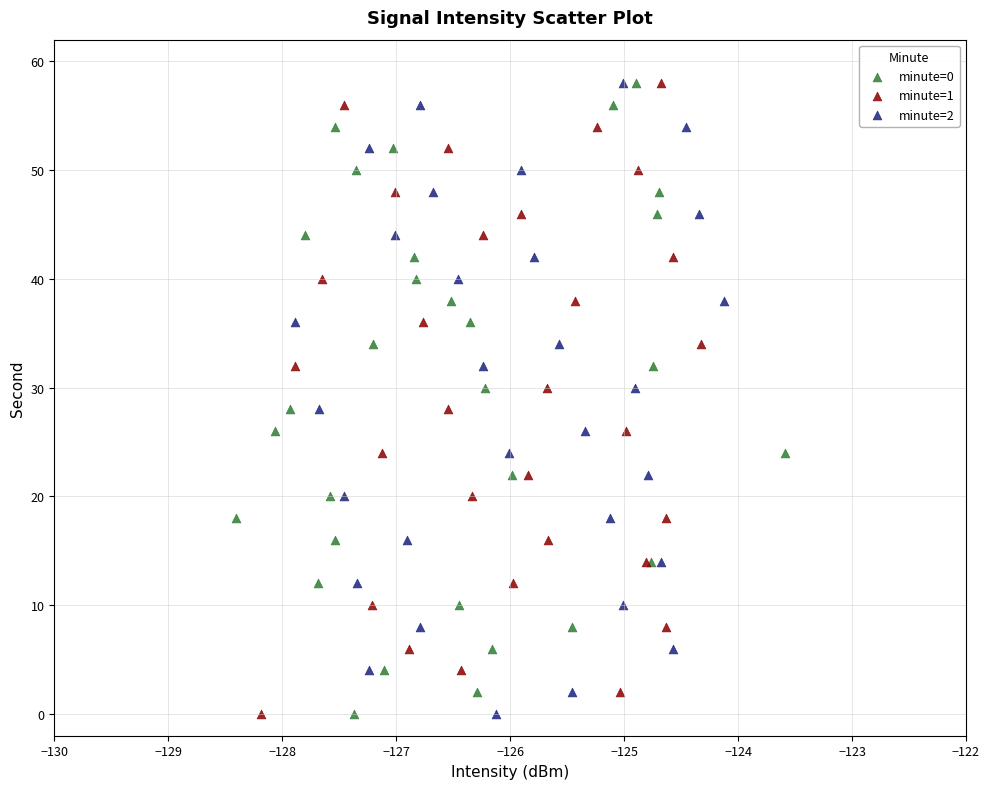

What are all the series names shown in the legend?

minute=0, minute=1, minute=2